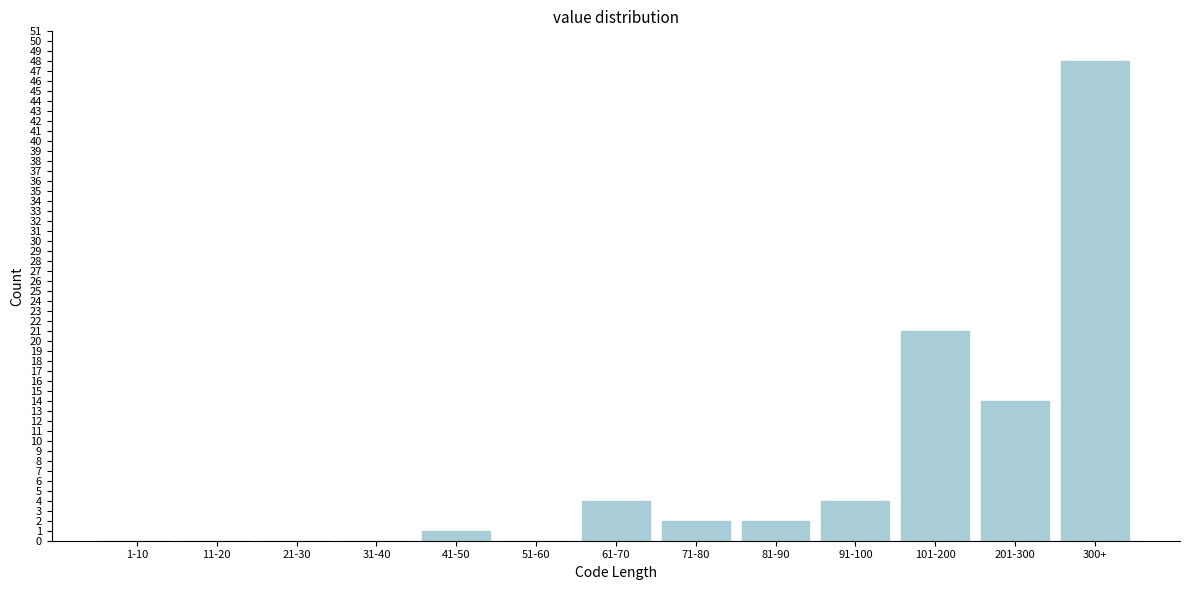

Reading left to right, what are all the values shown in this chart?

1-10=0	11-20=0	21-30=0	31-40=0	41-50=1	51-60=0	61-70=4	71-80=2	81-90=2	91-100=4	101-200=21	201-300=14	300+=48